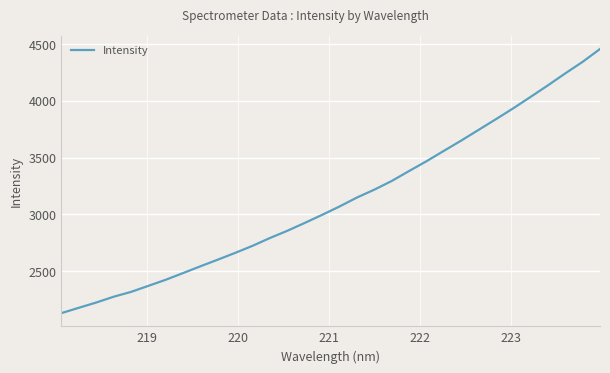

Reading right to left, extract all data points from this chart.

4455.3	4342.6	4240.9	4135.8	4033.9	3933.5	3837.6	3743.5	3649.3	3559.0	3467.7	3381.7	3294.1	3217.9	3148.8	3070.2	2996.7	2925.7	2856.7	2793.2	2724.5	2662.3	2602.6	2544.3	2484.5	2425.5	2371.8	2318.6	2276.0	2225.1	2178.8	2132.0